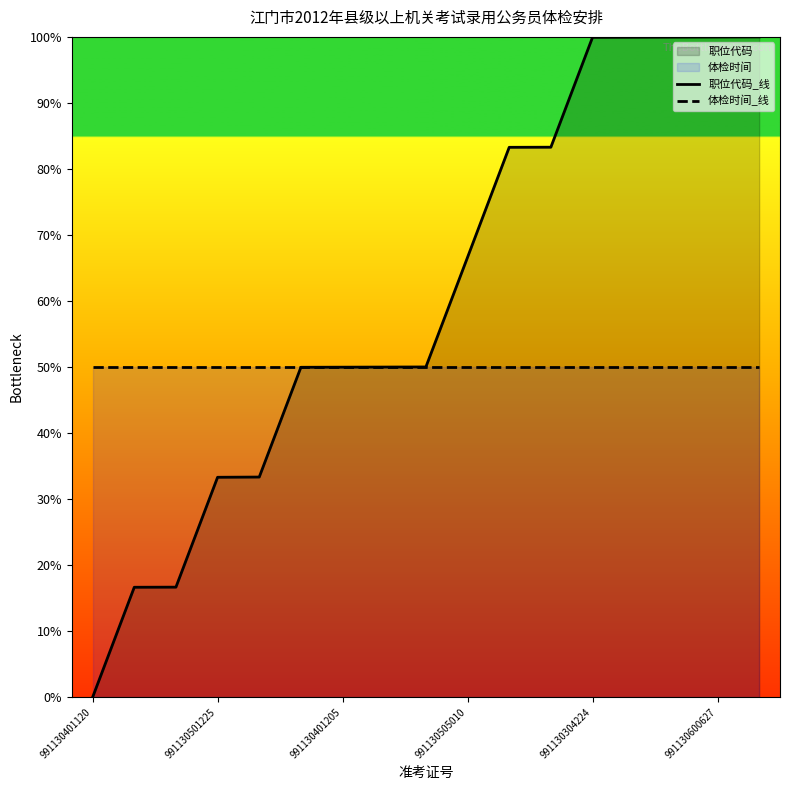

Which series has the largest range (max minus min)?

职位代码_线